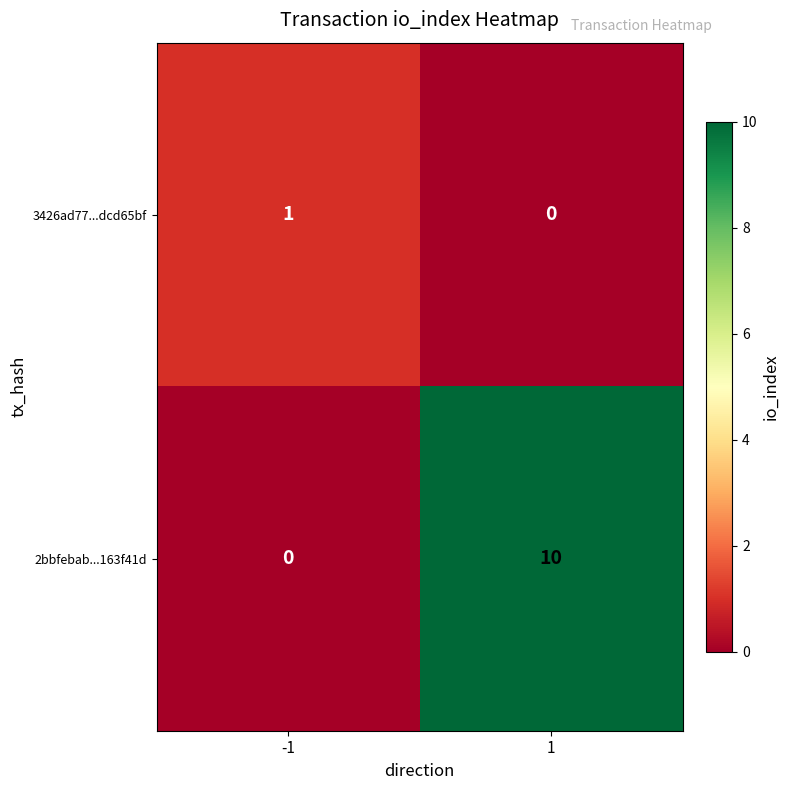

Reading left to right, transcribe all the data shown in this chart.

3426ad77...dcd65bf: 1	0
2bbfebab...163f41d: 0	10